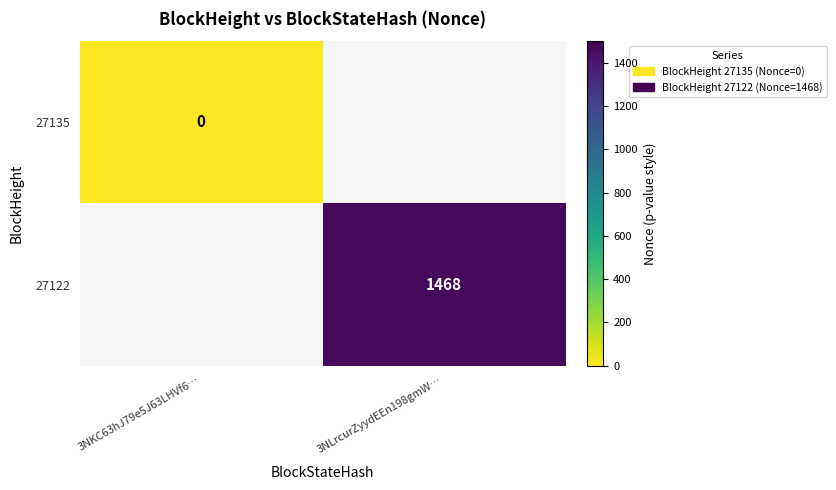

Is the value of 27135 at 3NKC63hJ79e5J63LHVf6… greater than the value of 27122 at 3NLrcurZyydEEn198gmW…?

No